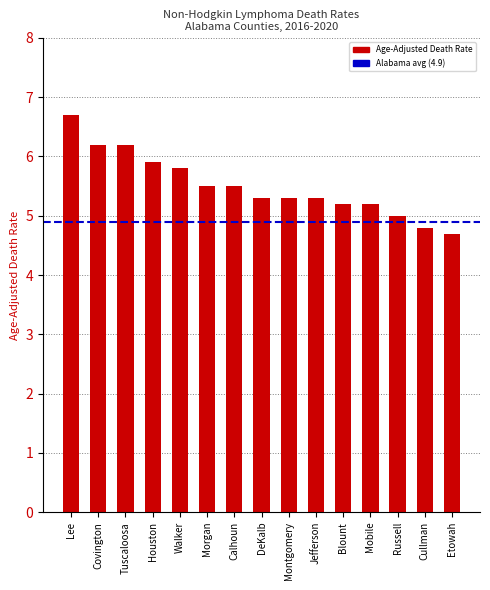

What position from the right is DeKalb?

8